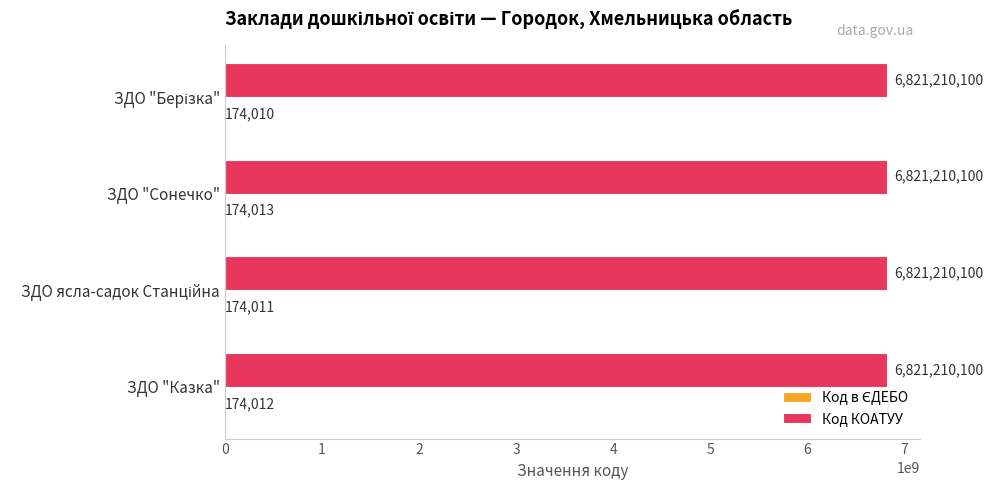

How many data points does each series have?

4